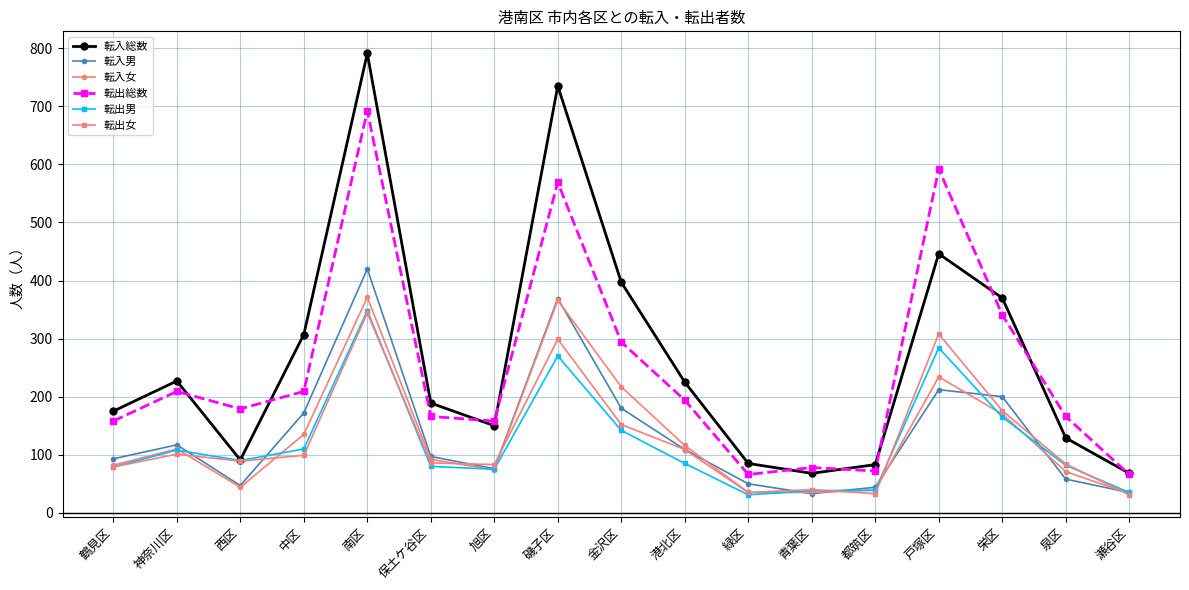

What is the value of the 転出女 point at the 11th from the left?

35